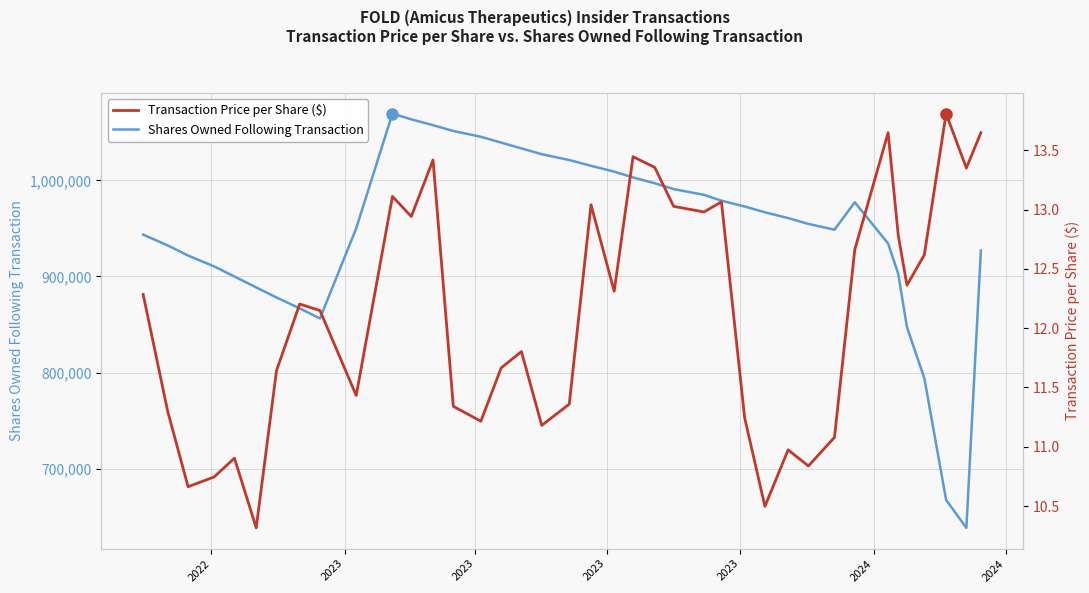

What is the minimum value for Shares Owned Following Transaction?

638373